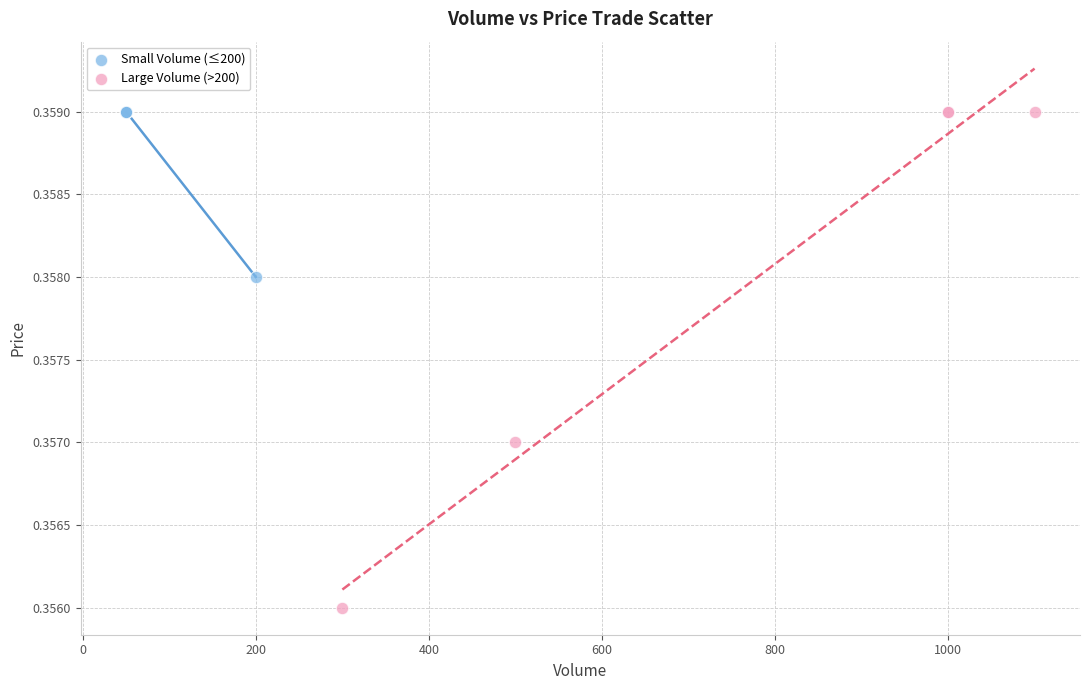

Which series has the widest spread of Y values?

Large Volume (>200)